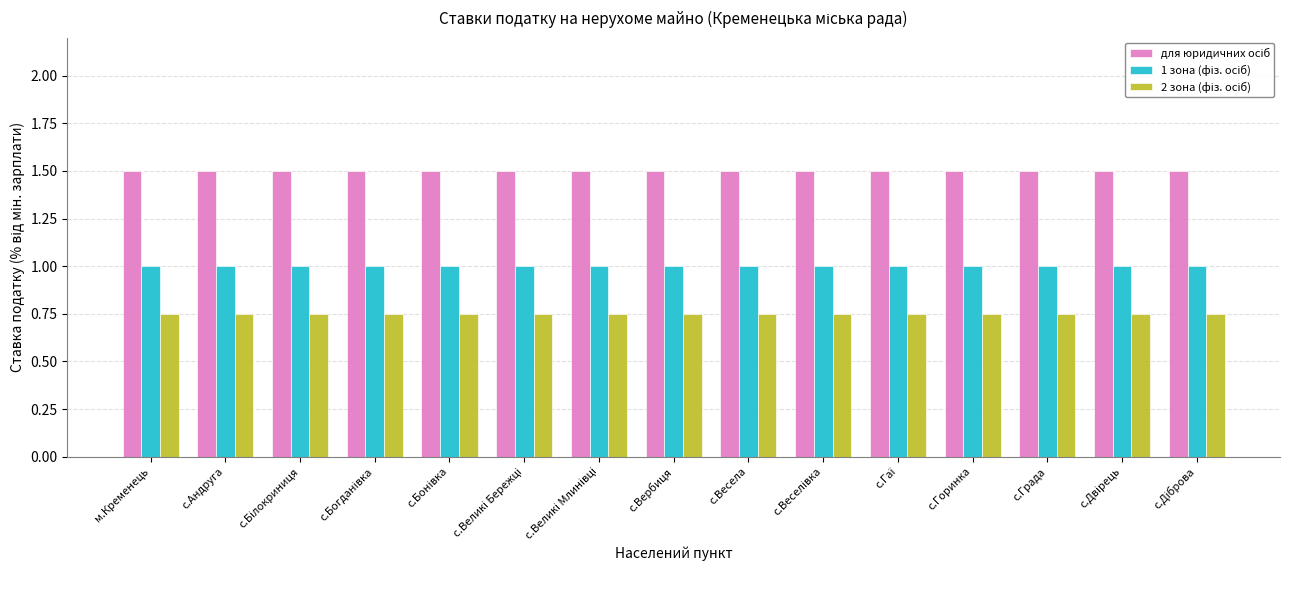

How many data points does each series have?

15